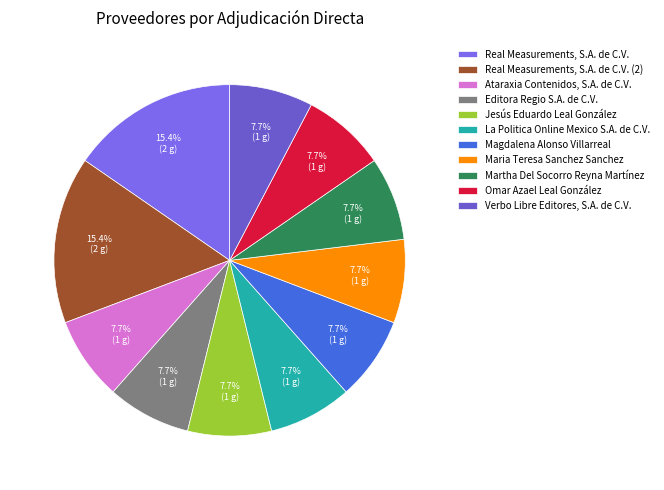

Approximately how many times larger is the value at Martha Del Socorro Reyna Martínez compared to Jesús Eduardo Leal González?

1.0